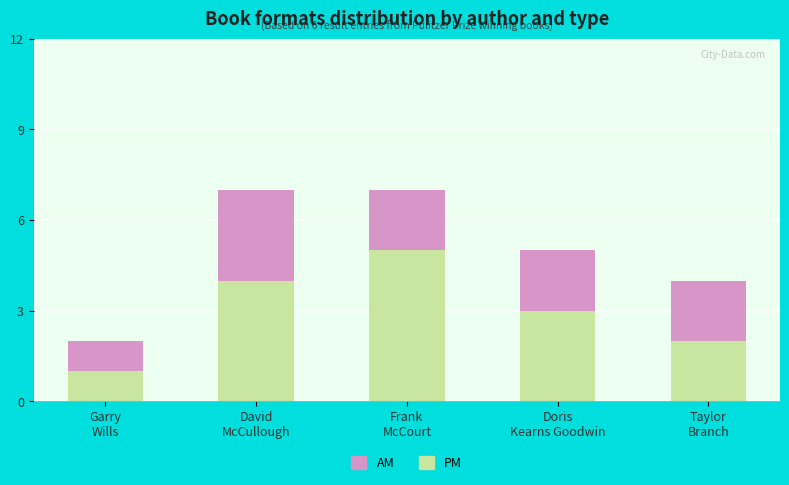

What is the difference between the maximum and minimum values in the PM series?

4